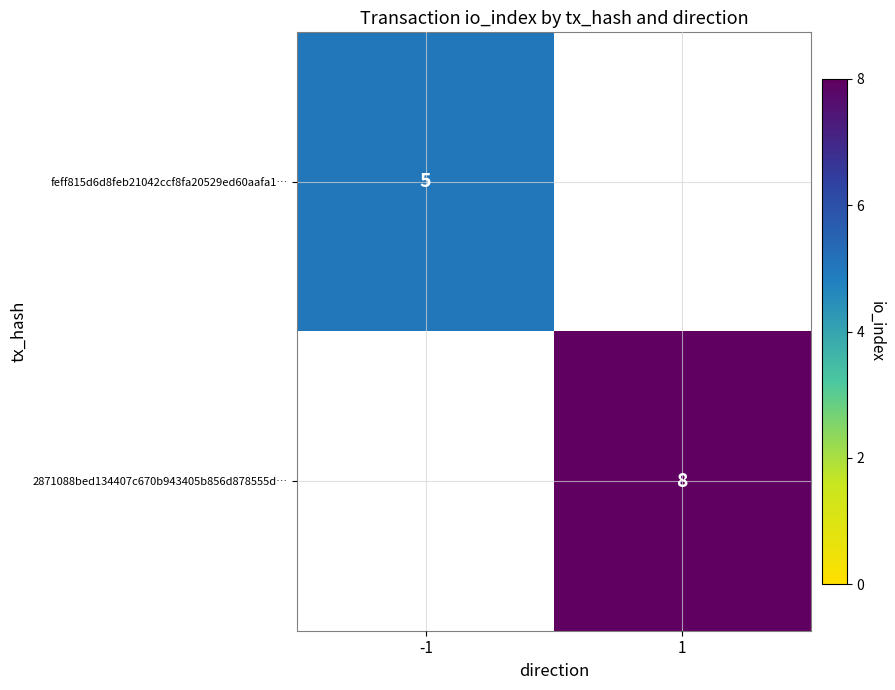

True or false: feff815d6d8feb21042ccf8fa20529ed60aafa1… has a value of 5 at -1.

True